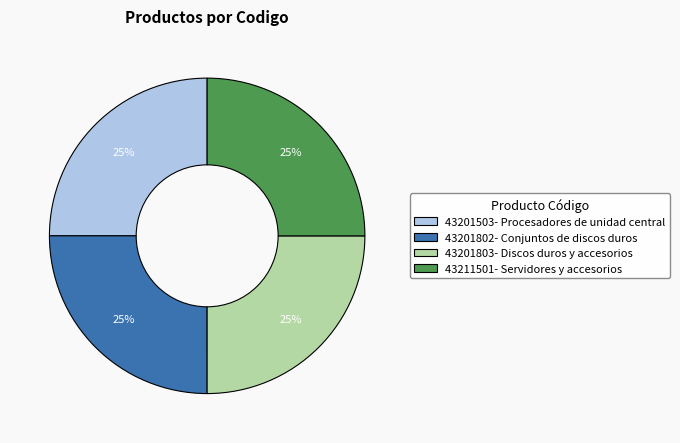

What is the ratio of the value at 43201803- Discos duros y accesorios to the value at 43201802- Conjuntos de discos duros?

1.0